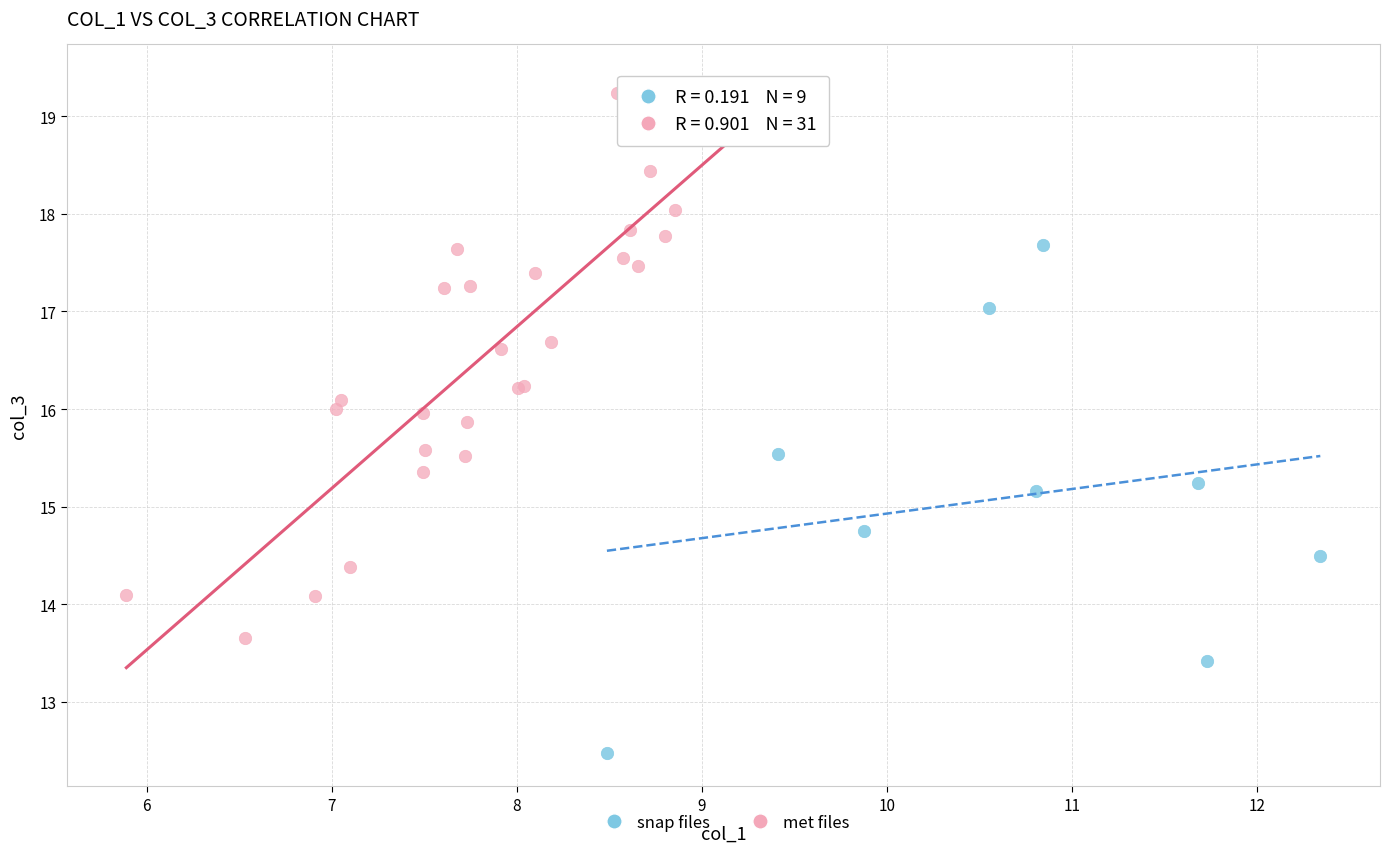

Which series reaches the minimum Y coordinate?

snap files